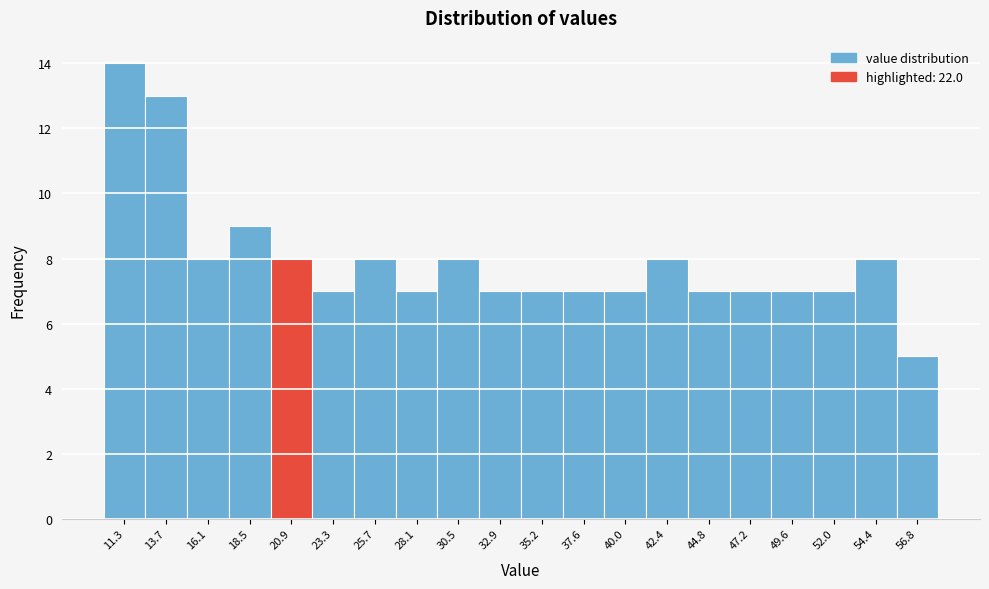

Reading left to right, extract all data points from this chart.

14	13	8	9	8	7	8	7	8	7	7	7	7	8	7	7	7	7	8	5